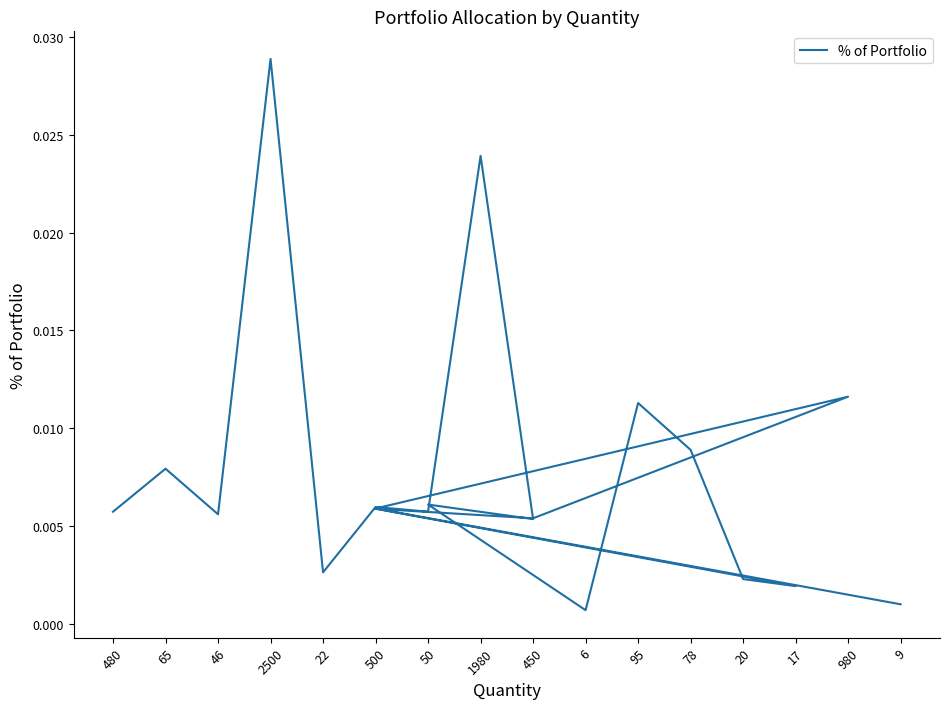

The chart shows a value of 0.0 at 65. True or false?

False